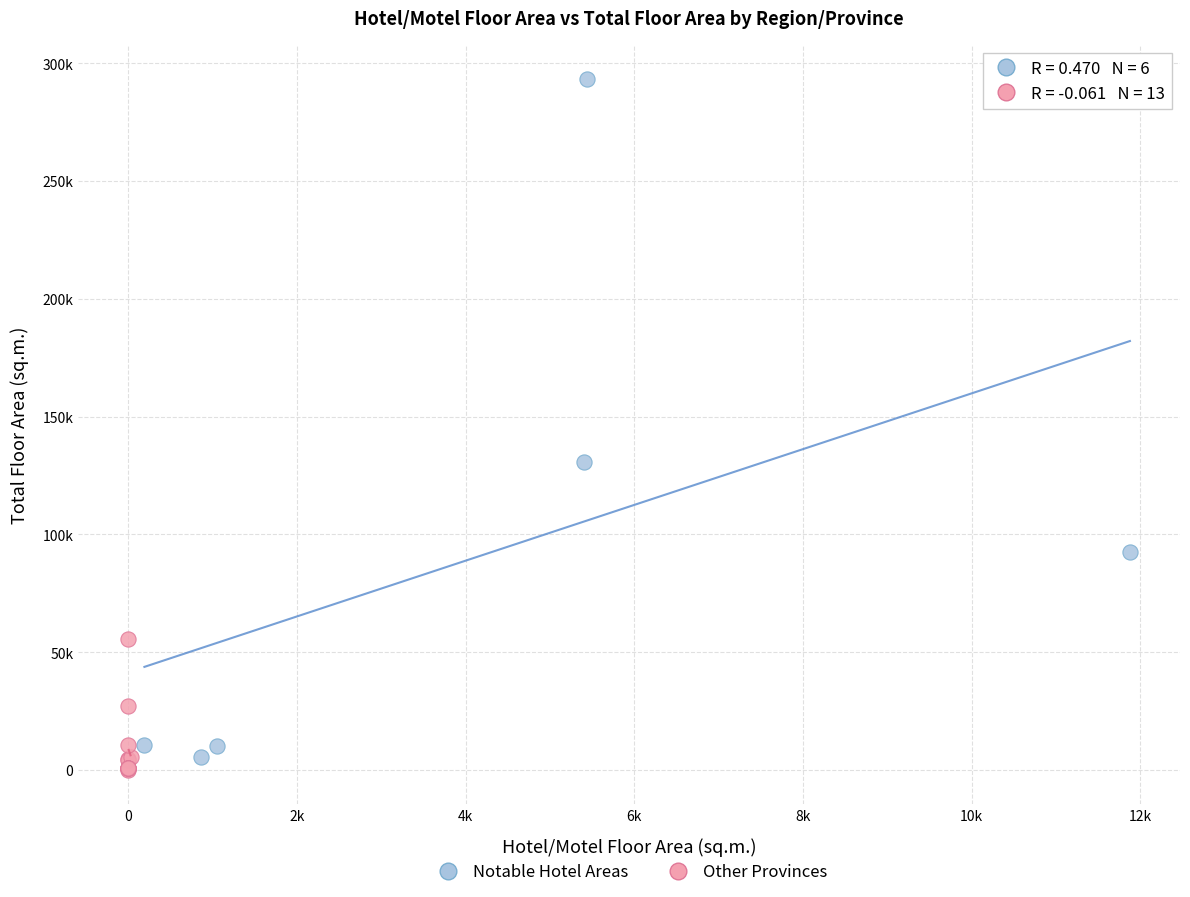

Which series has the widest spread of Y values?

Notable Hotel Areas